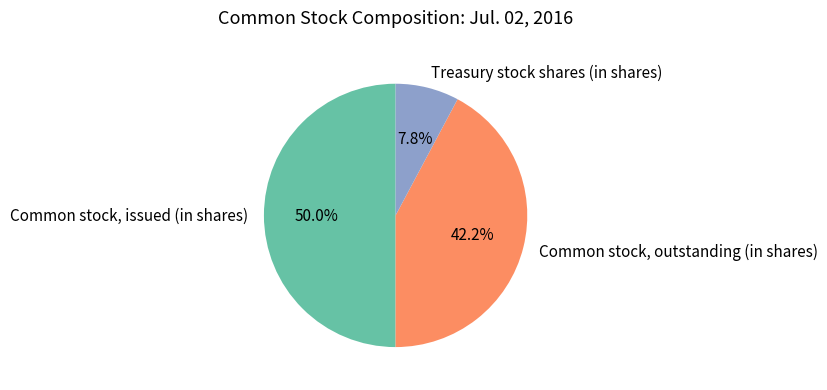

What percentage do Common stock, outstanding (in shares) and Treasury stock shares (in shares) together represent?

50.0%